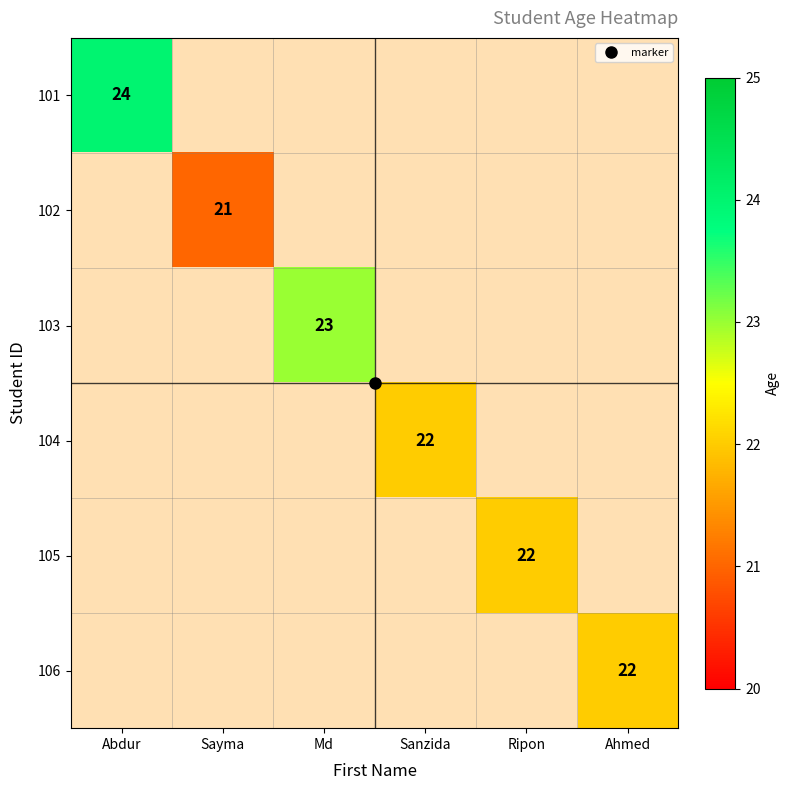

How many values in 105 are above zero?

1